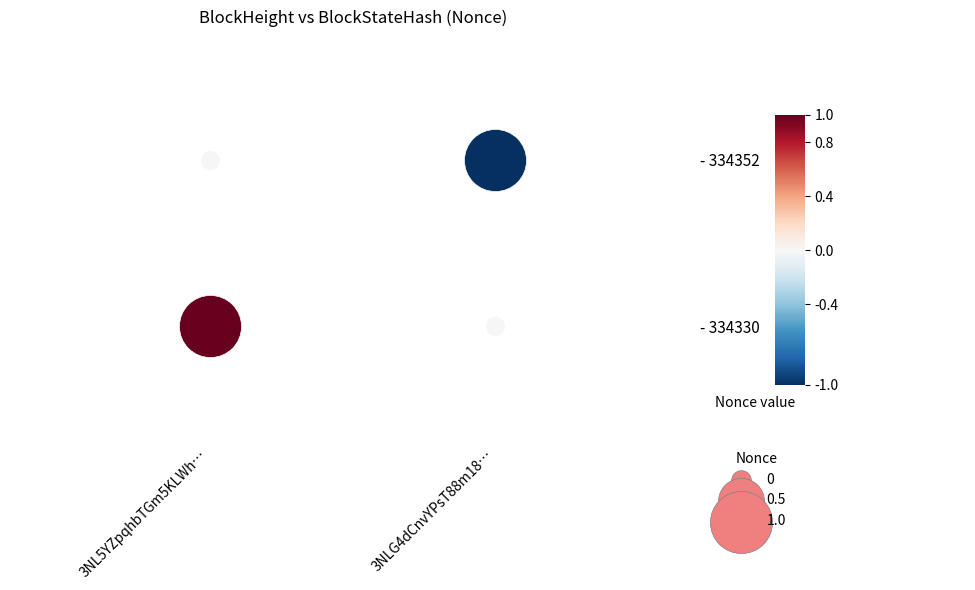

What is the spread (max minus min) of values at 1?

1